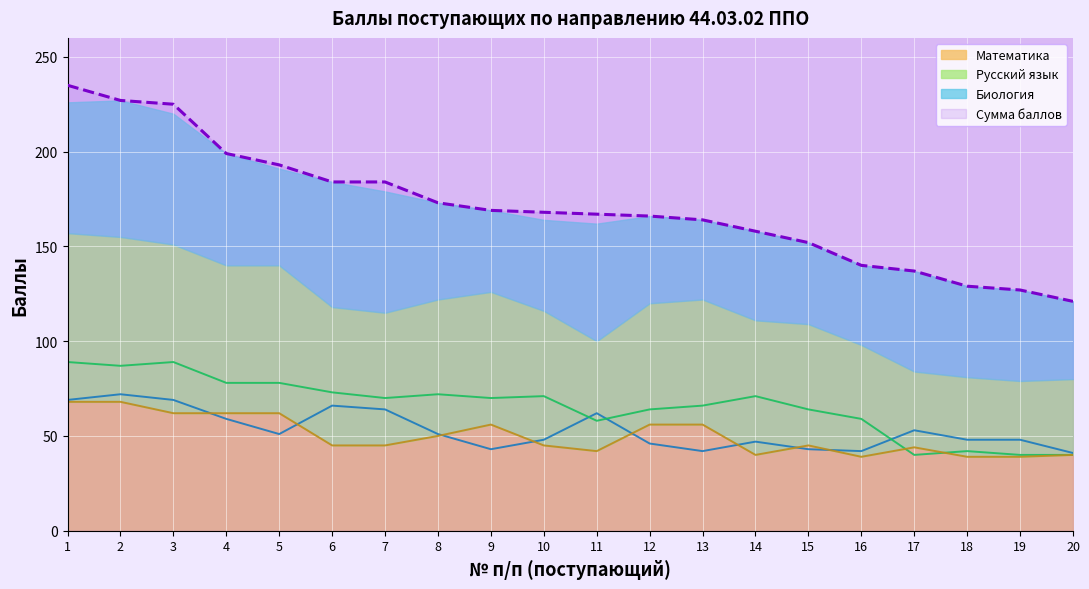

How many interior local peaks does the Биология series have?

5